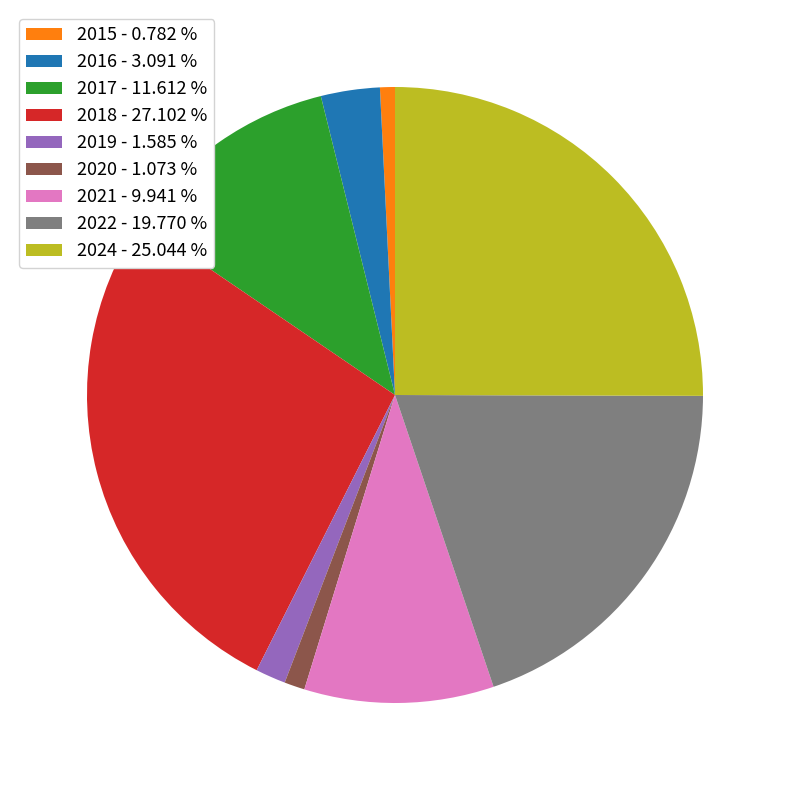

Does any single category account for the majority?

No